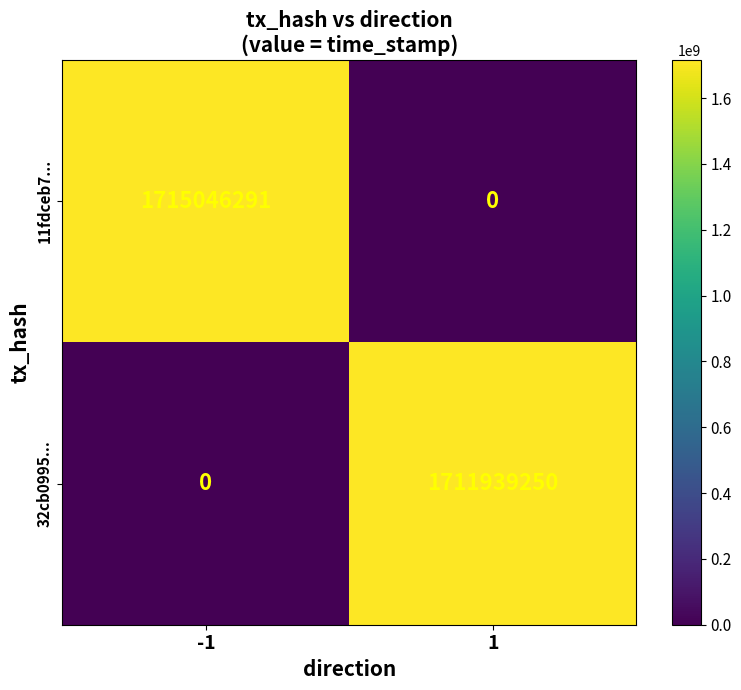

How many series are shown in this chart?

2